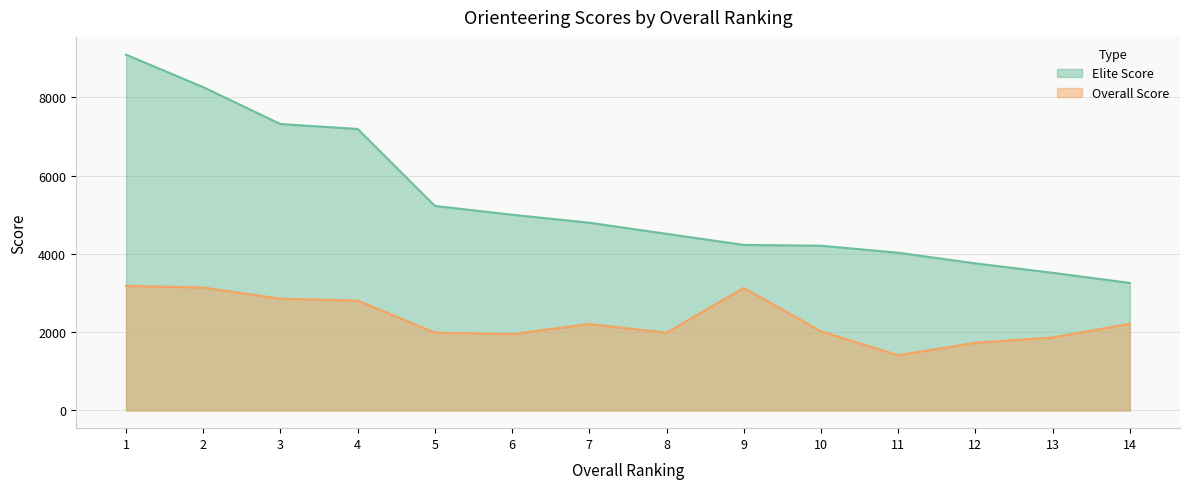

True or false: Overall Score has a value of 2409.3 at 12.

False